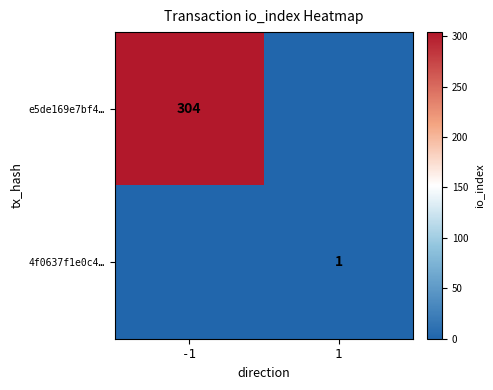

Is it true that e5de169e7bf4… equals 304 at -1?

True